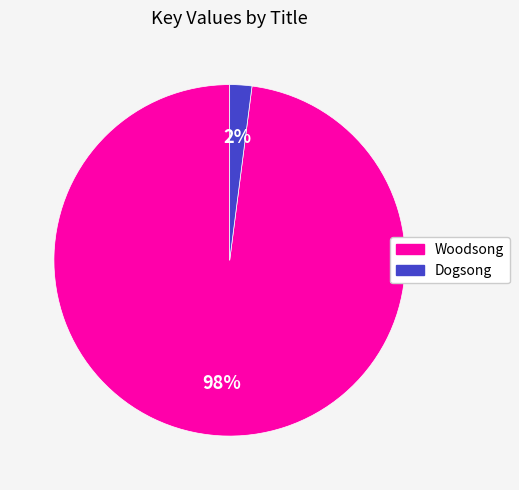

What is the smallest slice in the pie chart?

Dogsong